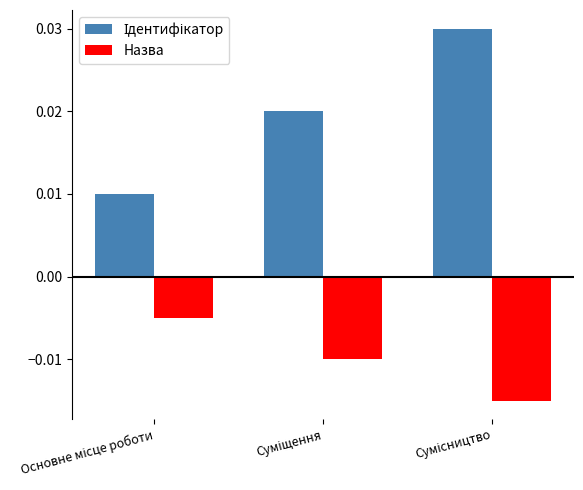

At how many categories does at least one series exceed 0?

3